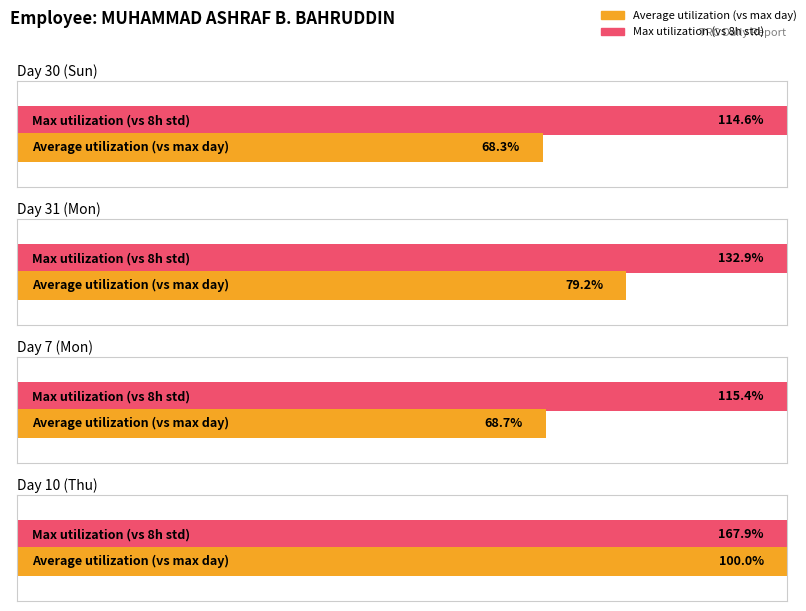

At which category is the sum across all series the highest?

Day 10 (Thu)